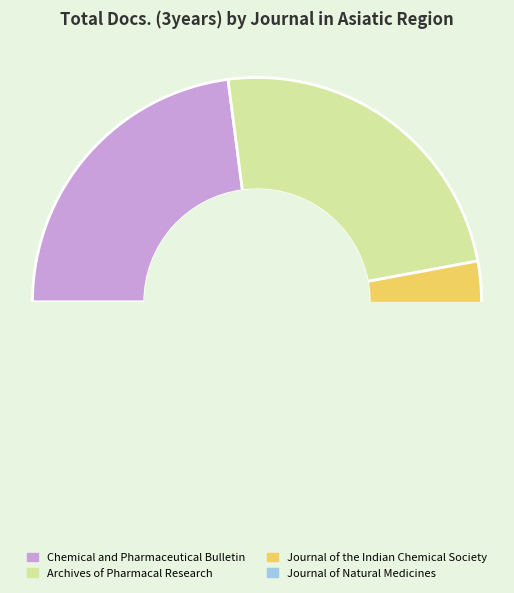

To the nearest percent, what is the average slice percentage?

25%